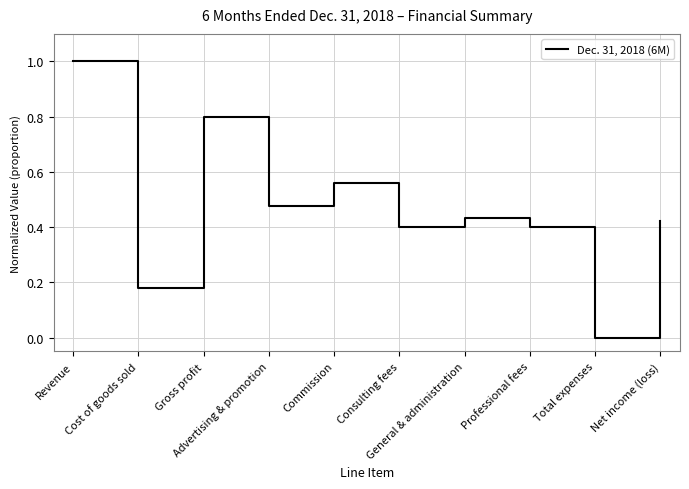

What position from the left is Net income (loss)?

10